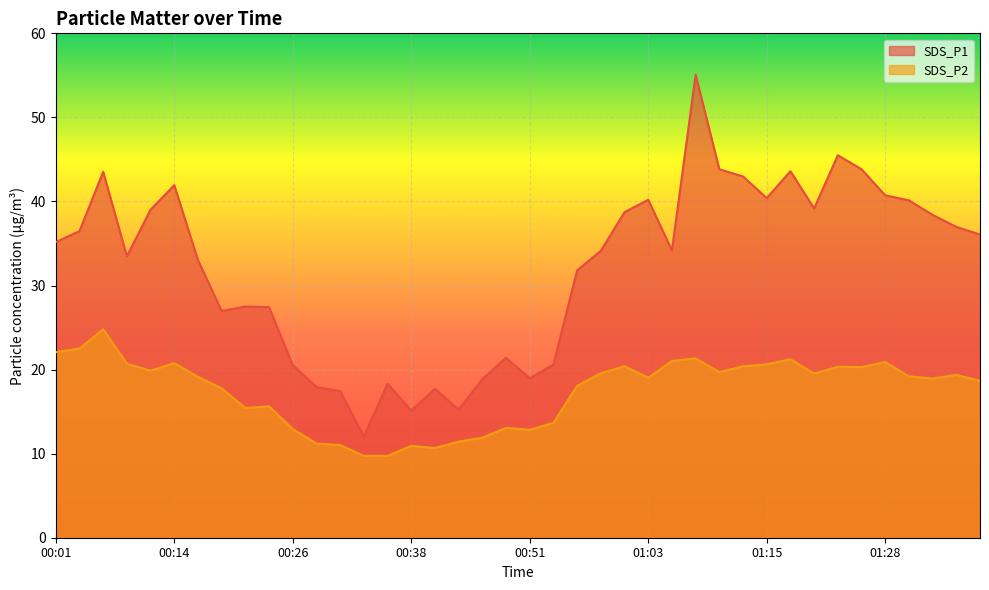

Reading left to right, extract all data points from this chart.

SDS_P1: 00:01=35.2	00:04=36.5	00:06=43.5	00:09=33.5	00:11=39.0	00:14=41.9	00:16=33.0	00:19=27.0	00:21=27.5	00:24=27.4	00:26=20.5	00:29=17.9	00:31=17.4	00:34=12.0	00:36=18.3	00:38=15.1	00:41=17.7	00:43=15.2	00:46=18.9	00:48=21.4	00:51=19.0	00:53=20.6	00:56=31.8	00:58=34.1	01:01=38.7	01:03=40.2	01:06=34.2	01:08=55.1	01:11=43.8	01:13=43.0	01:15=40.4	01:18=43.6	01:20=39.2	01:23=45.5	01:25=43.8	01:28=40.7	01:30=40.1	01:33=38.4	01:35=37.0	01:38=36.1
SDS_P2: 00:01=22.1	00:04=22.5	00:06=24.8	00:09=20.7	00:11=19.9	00:14=20.8	00:16=19.1	00:19=17.8	00:21=15.4	00:24=15.6	00:26=12.9	00:29=11.2	00:31=11.0	00:34=9.7	00:36=9.7	00:38=10.9	00:41=10.7	00:43=11.4	00:46=11.9	00:48=13.1	00:51=12.8	00:53=13.7	00:56=18.1	00:58=19.6	01:01=20.4	01:03=19.0	01:06=21.0	01:08=21.3	01:11=19.7	01:13=20.4	01:15=20.6	01:18=21.2	01:20=19.5	01:23=20.3	01:25=20.3	01:28=20.9	01:30=19.2	01:33=18.9	01:35=19.4	01:38=18.7